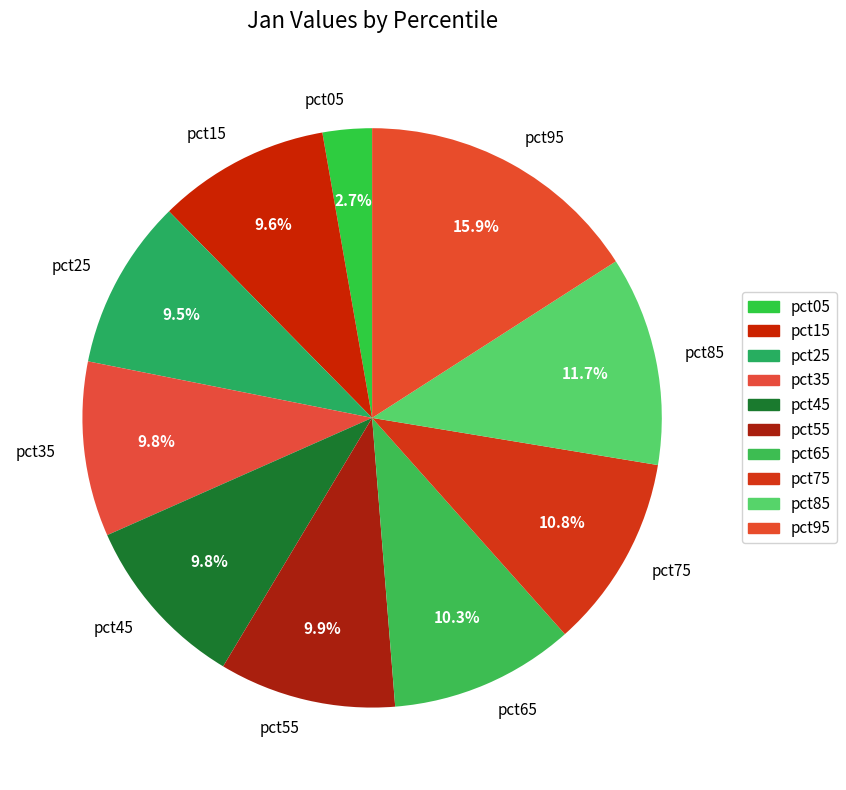

Which category has the biggest portion of the pie?

pct95